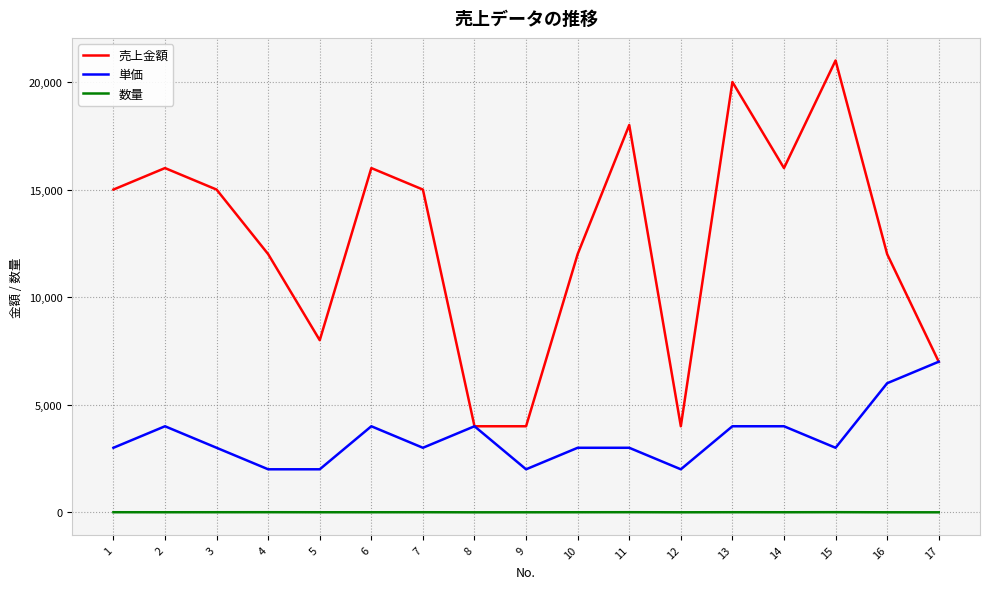

At which category does 売上金額 reach its first local valley?

5